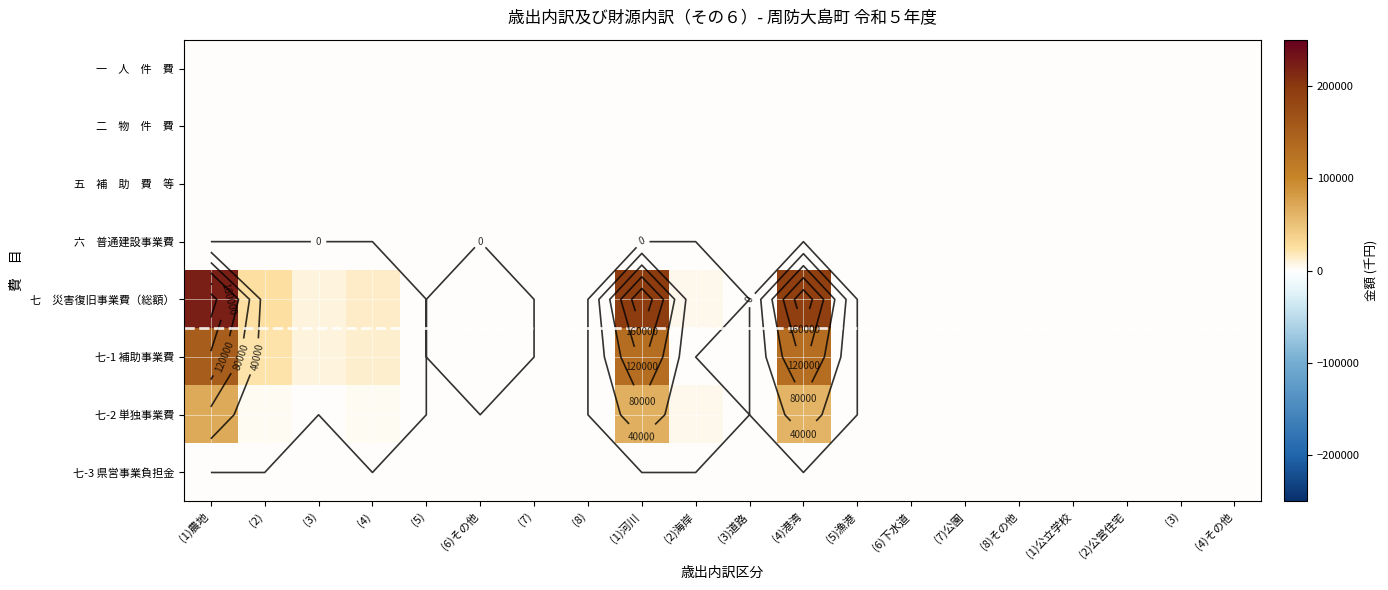

How many positive values does the 七-2 単独事業費 series have?

6